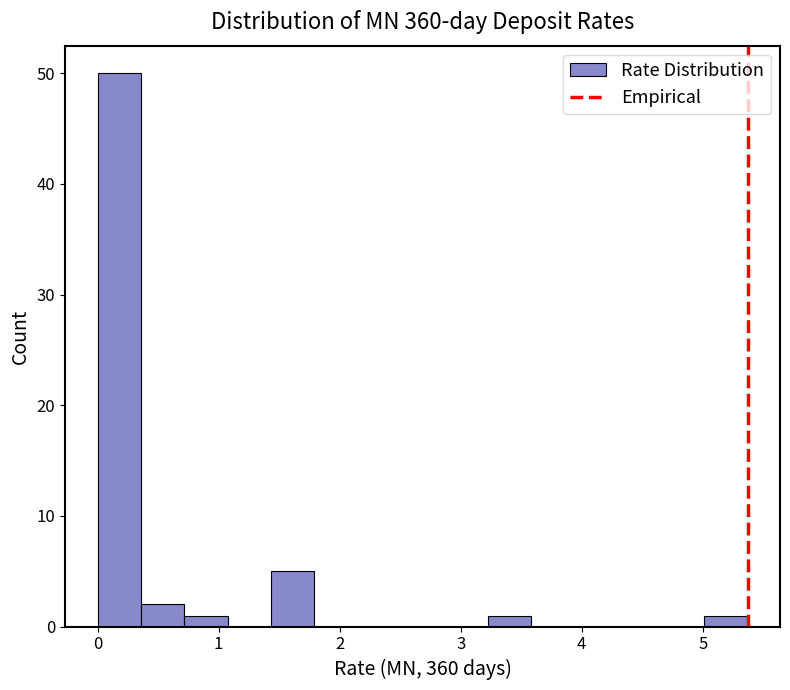

Around what value on the x-axis is the tallest bar? Give the approximate position of its centre, as read against the axis.

0.2